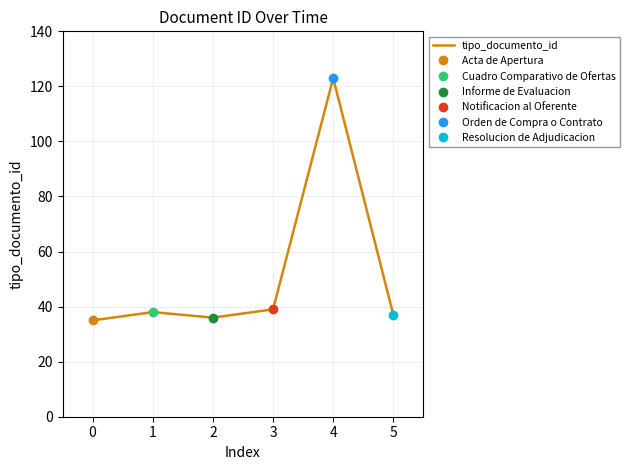

At which label does tipo_documento_id reach its peak?

4